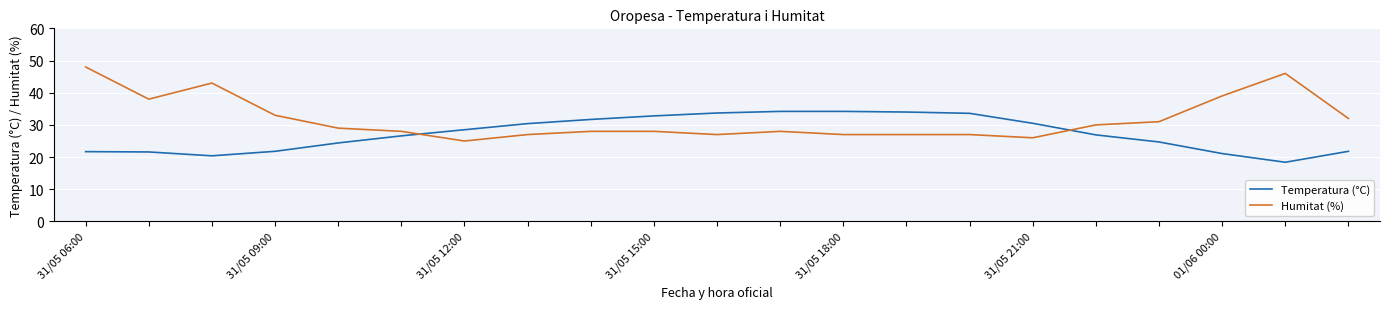

What is the highest value of the Humitat (%) series?

48.0